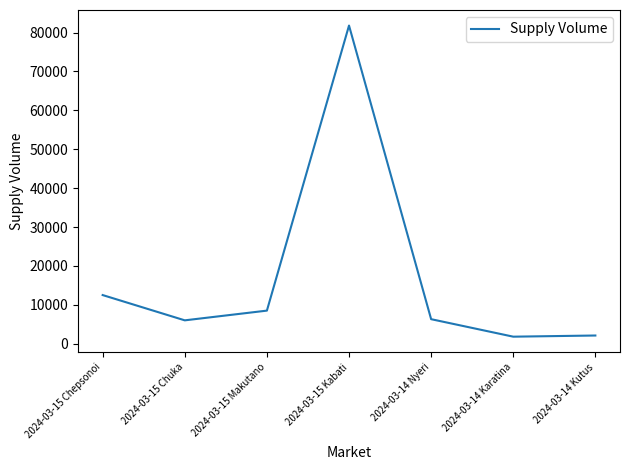

True or false: there are more than 1 points higher than both neighbors.

False